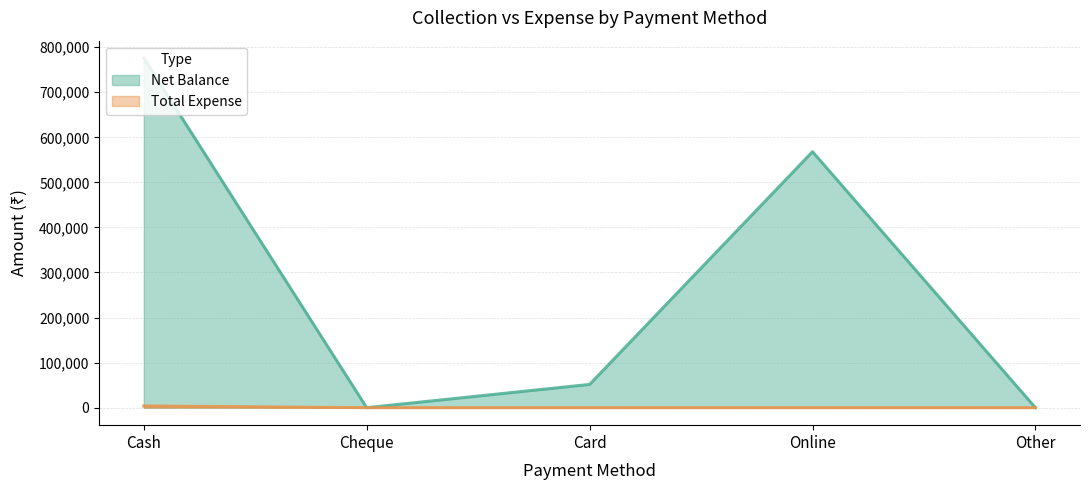

Between Cheque and Other, which series saw the biggest shift?

Net Balance